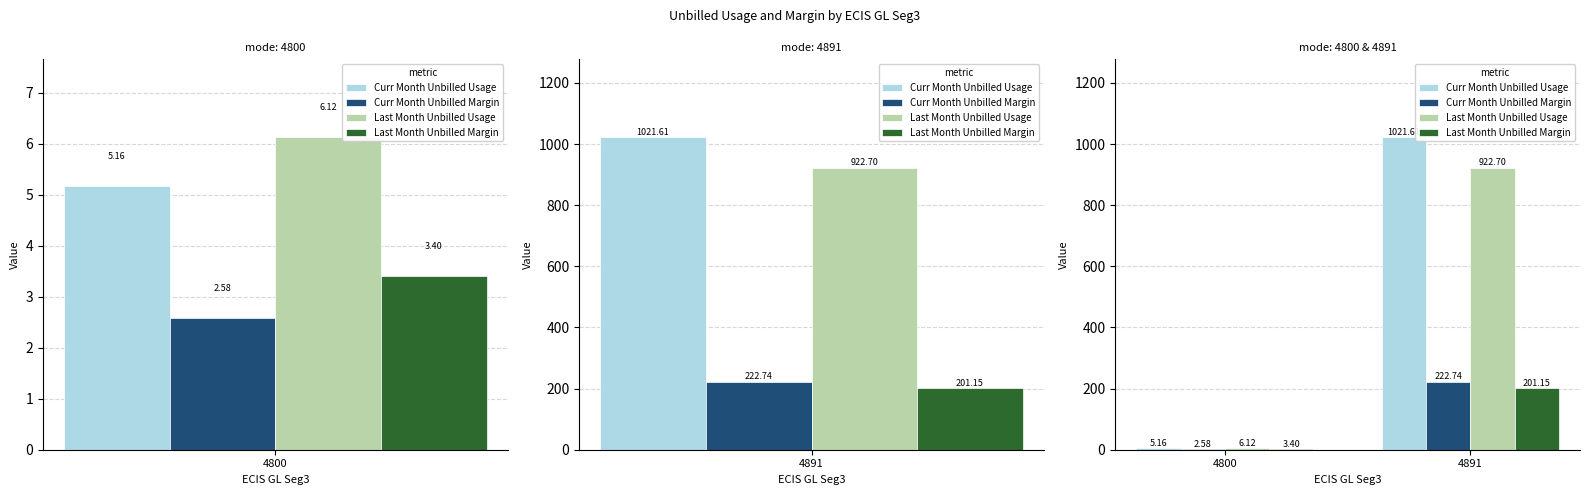

Is it true that Curr Month Unbilled Usage equals 7.8 at 4800?

False